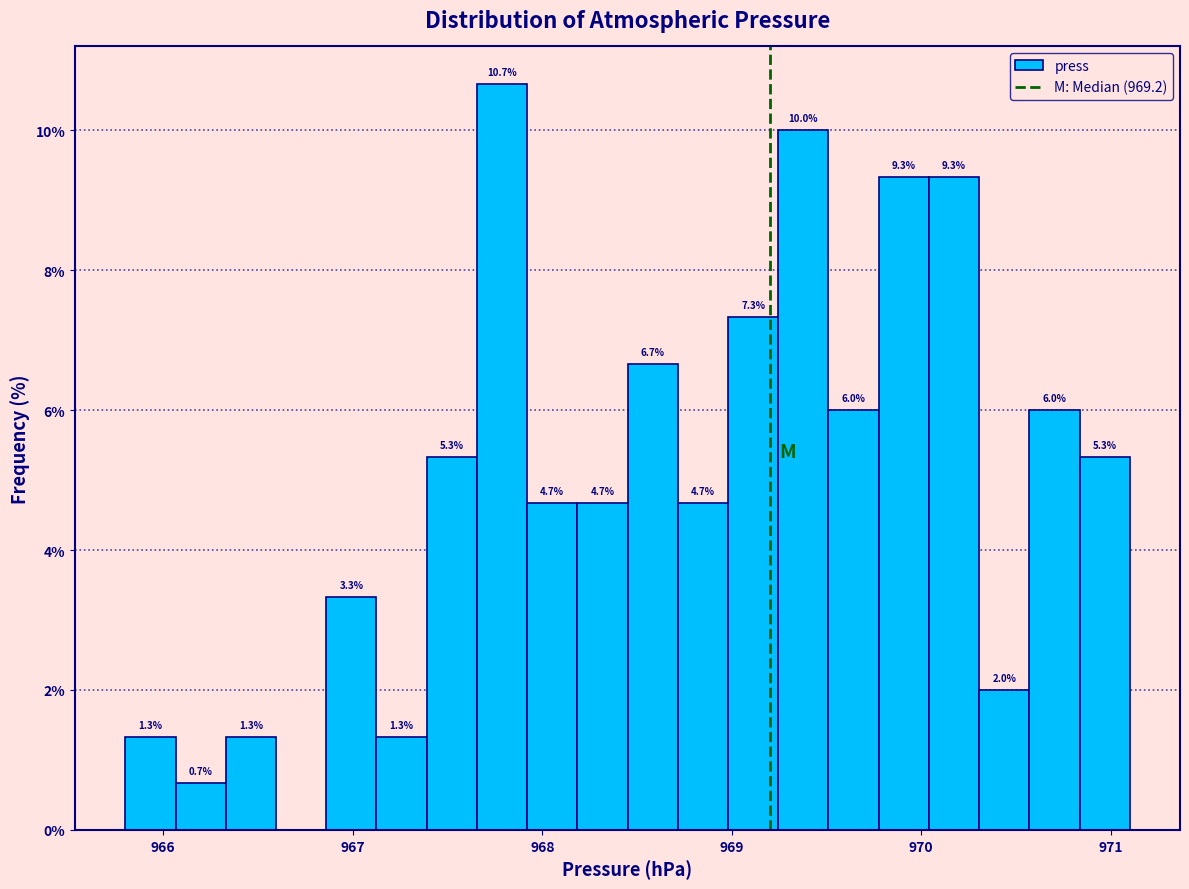

Read against the x-axis, roughly where is the centre of the tallest bar?

967.8